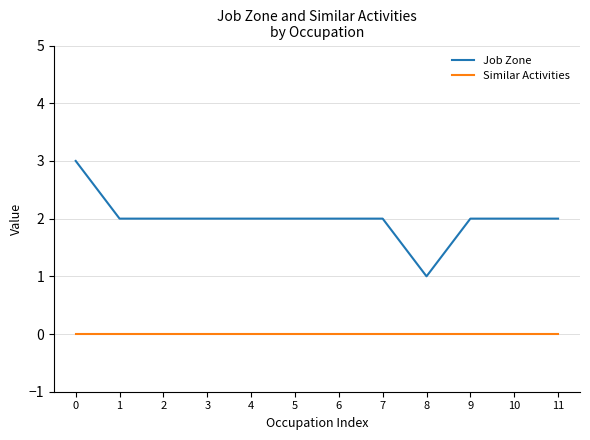

At 0, list the series in order from largest to smallest.

Job Zone, Similar Activities